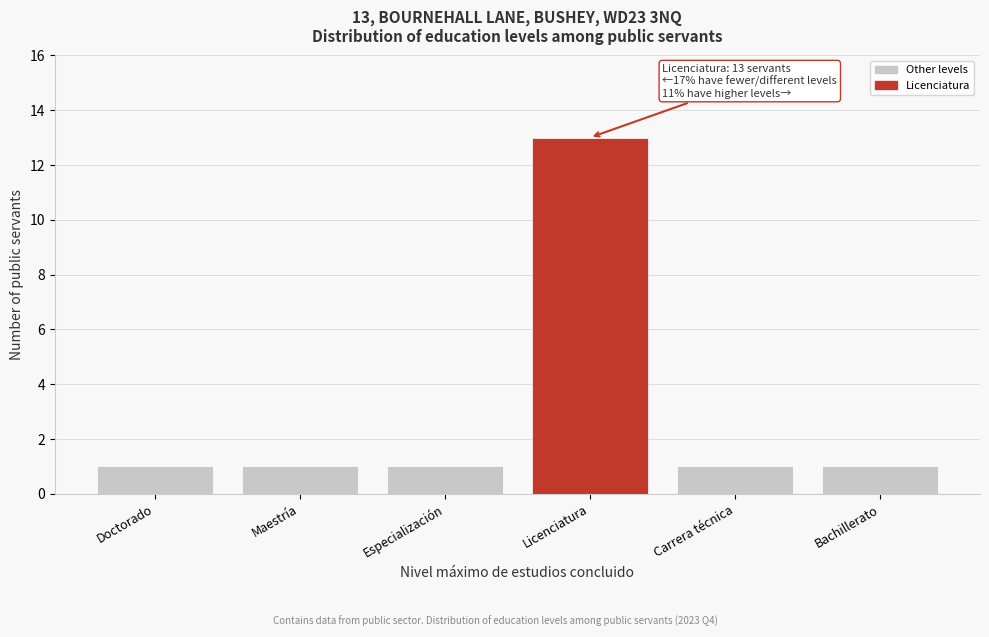

Reading left to right, what are all the values shown in this chart?

Doctorado=1	Maestría=1	Especialización=1	Licenciatura=13	Carrera técnica=1	Bachillerato=1